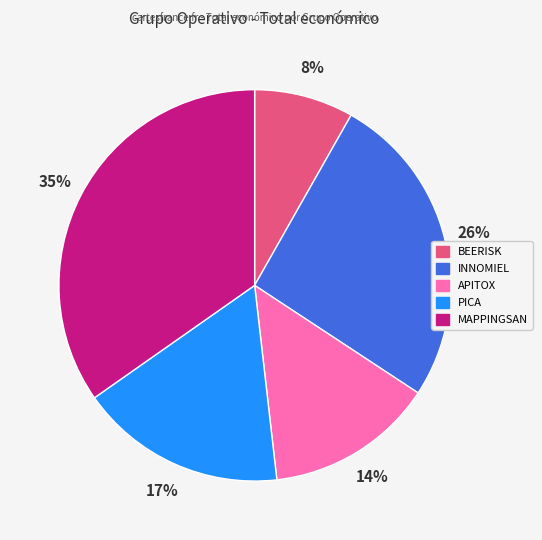

Does INNOMIEL account for over 50% of the chart?

No